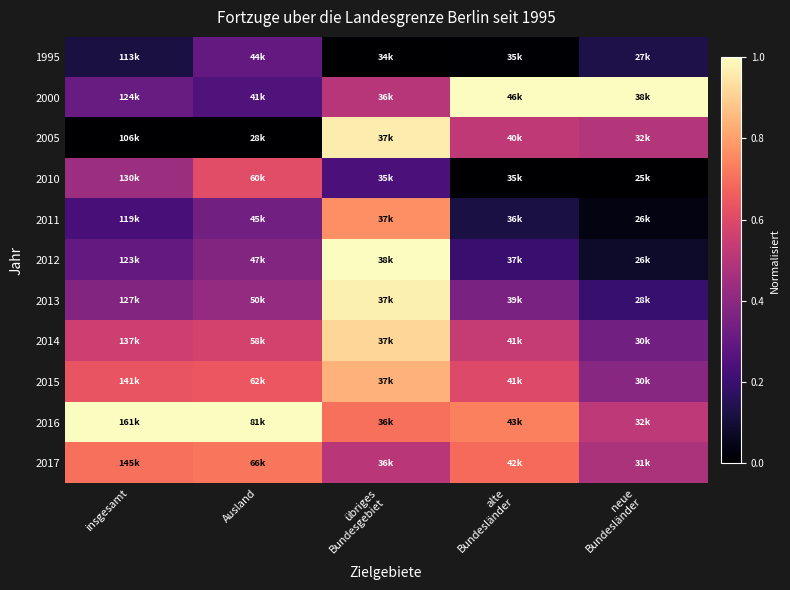

Rank the series by their maximum value, from lowest to highest.

1995, 2010, 2017, 2011, 2015, 2014, 2005, 2013, 2000, 2012, 2016